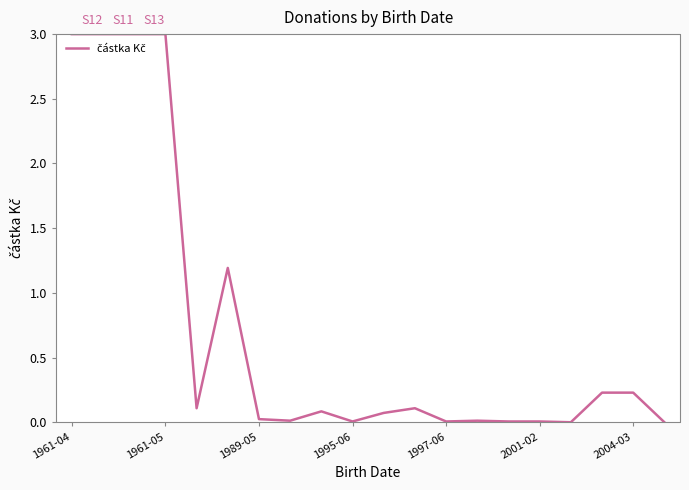

What is the greatest value displayed?

3.0